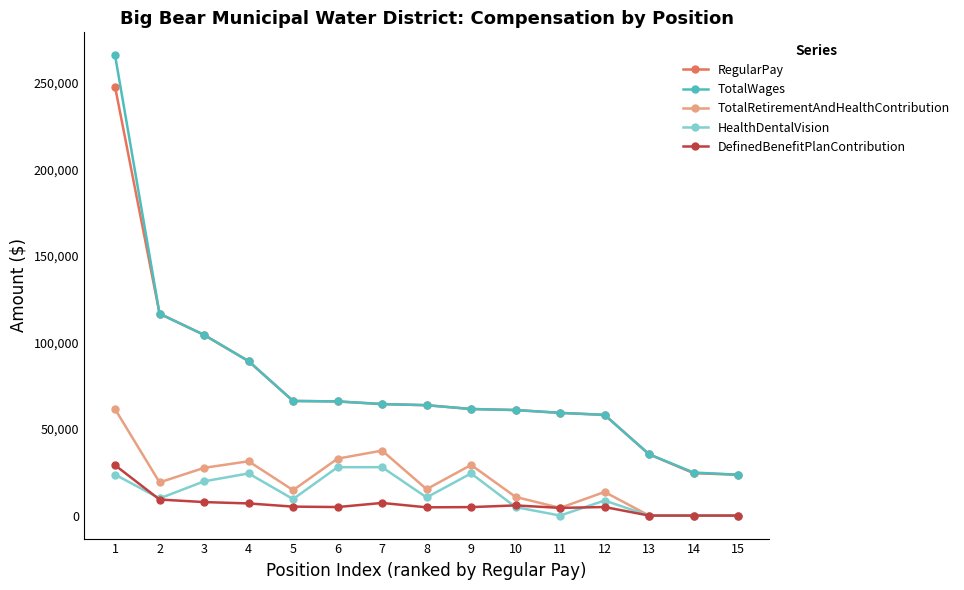

At which category does TotalRetirementAndHealthContribution reach its first local valley?

2